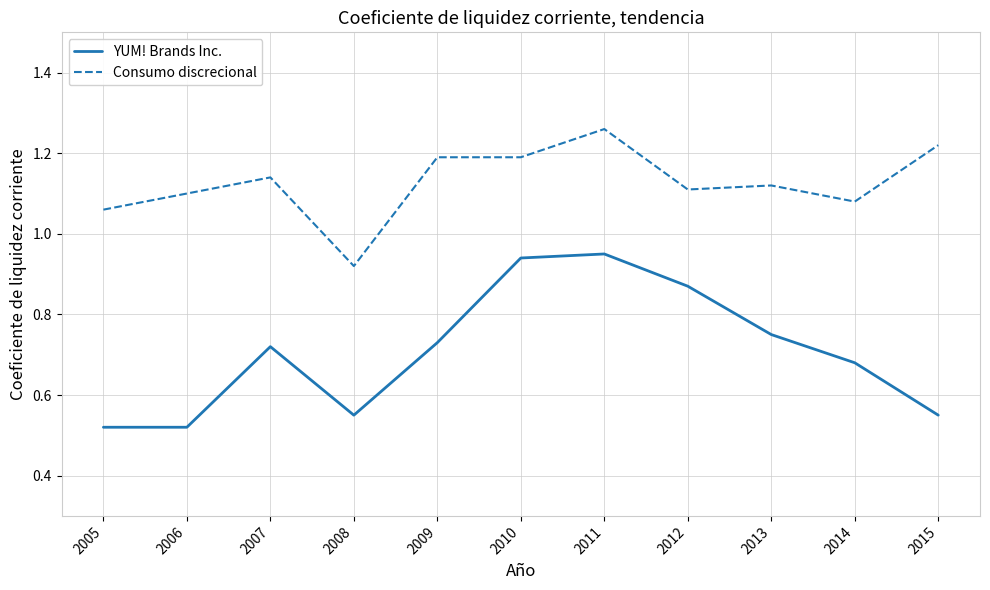

Which label corresponds to the largest value in the chart?

2011